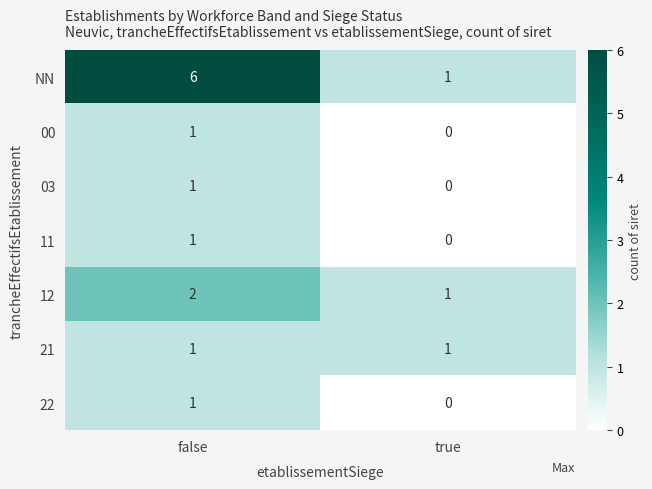

Count the number of data series in this chart.

7